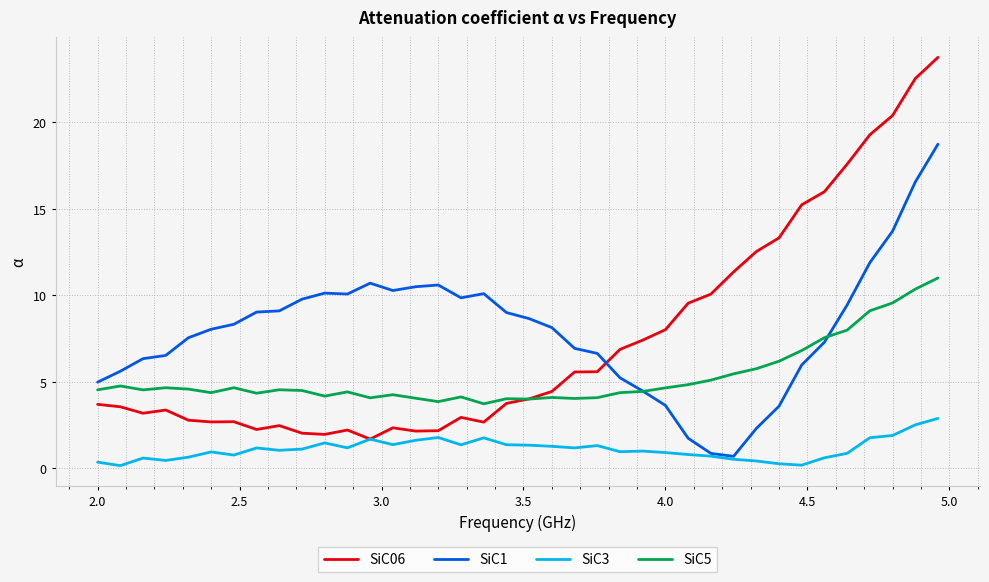

How many lines are shown in the chart?

4